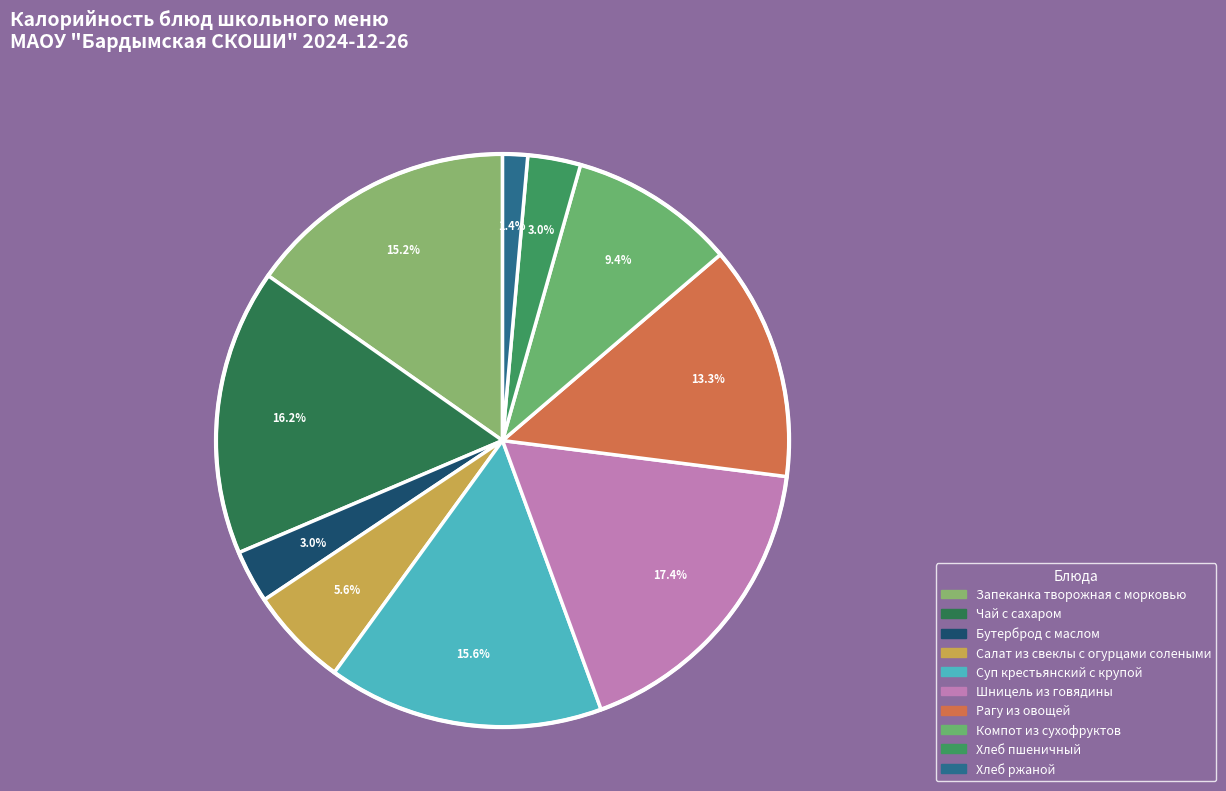

Rank the categories by value from lowest to highest.

Хлеб ржаной, Бутерброд с маслом, Хлеб пшеничный, Салат из свеклы с огурцами солеными, Компот из сухофруктов, Рагу из овощей, Запеканка творожная с морковью, Суп крестьянский с крупой, Чай с сахаром, Шницель из говядины